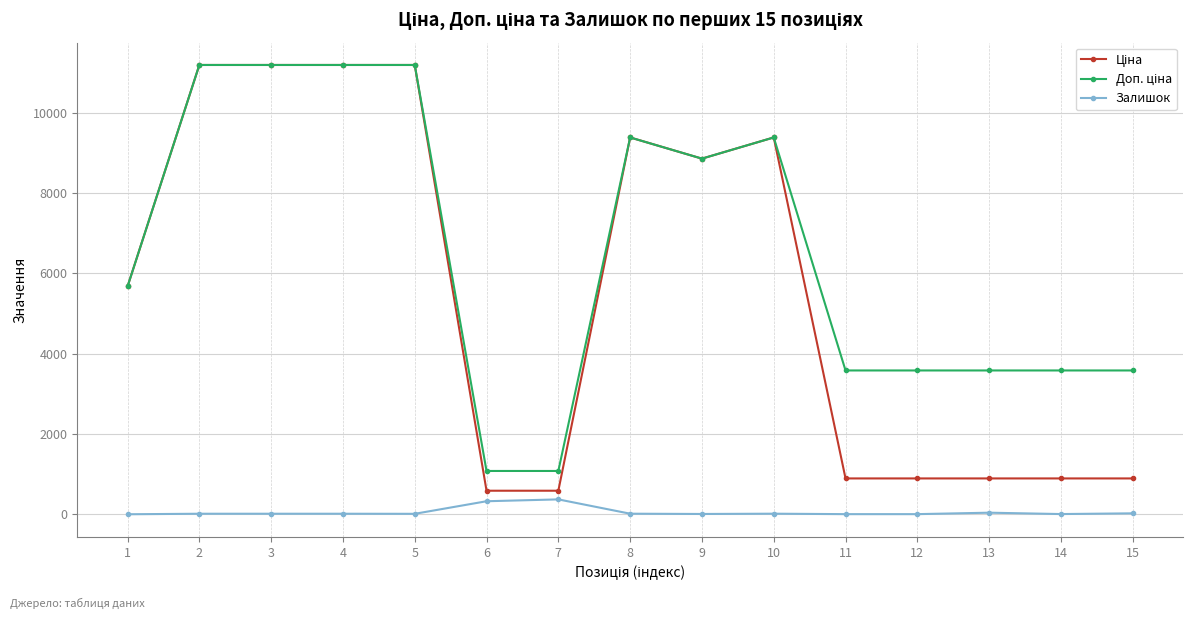

Reading left to right, transcribe all the data shown in this chart.

Ціна: 5673.8	11188.2	11188.2	11188.2	11188.2	589.9	589.9	9384.0	8856.7	9384.0	895.9	895.9	895.9	895.9	895.9
Доп. ціна: 5673.8	11188.2	11188.2	11188.2	11188.2	1081.7	1081.7	9384.0	8856.7	9384.0	3583.6	3583.6	3583.6	3583.6	3583.6
Залишок: 4.0	17.0	17.0	17.0	15.0	328.0	374.0	18.0	11.0	18.0	7.0	7.0	43.0	9.0	27.0